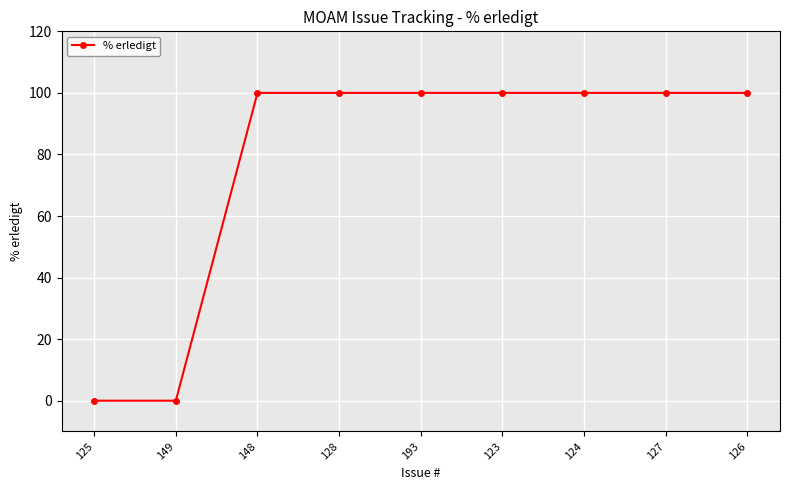

What is the label of the 7th point from the left?

124